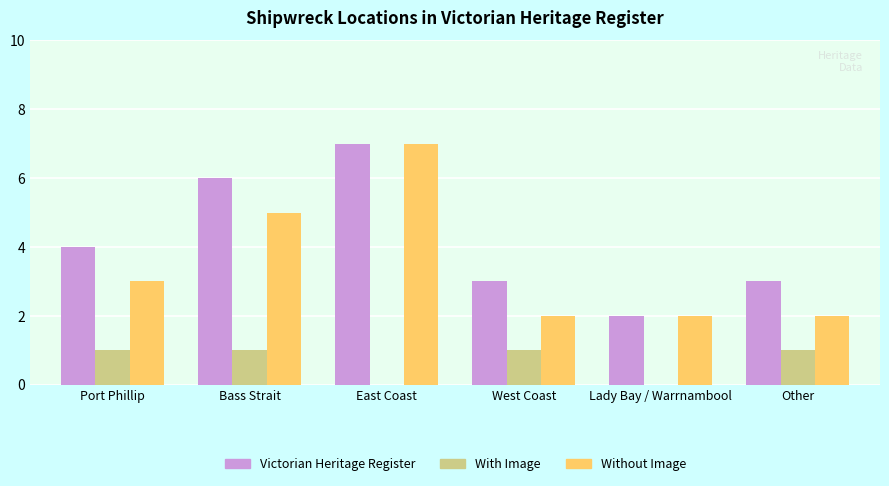

What is the average value of the Without Image series?

4